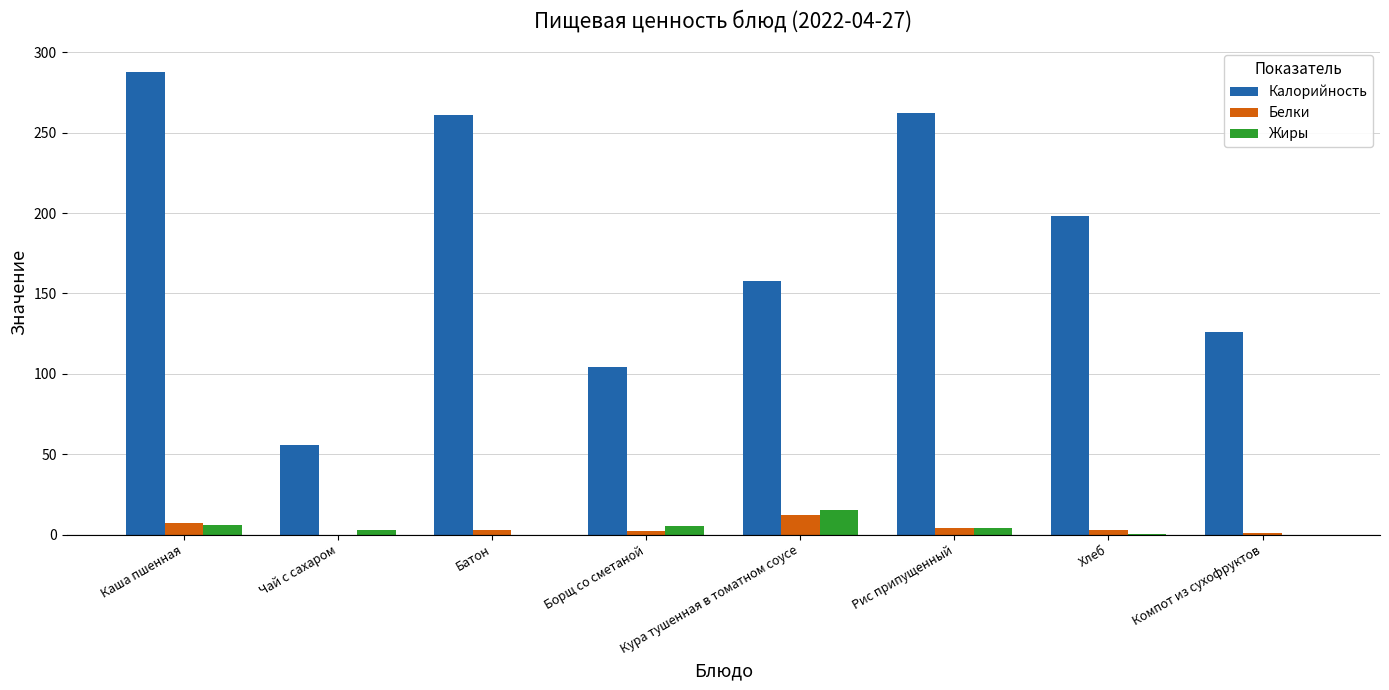

Which category has the highest value across all series?

Каша пшенная